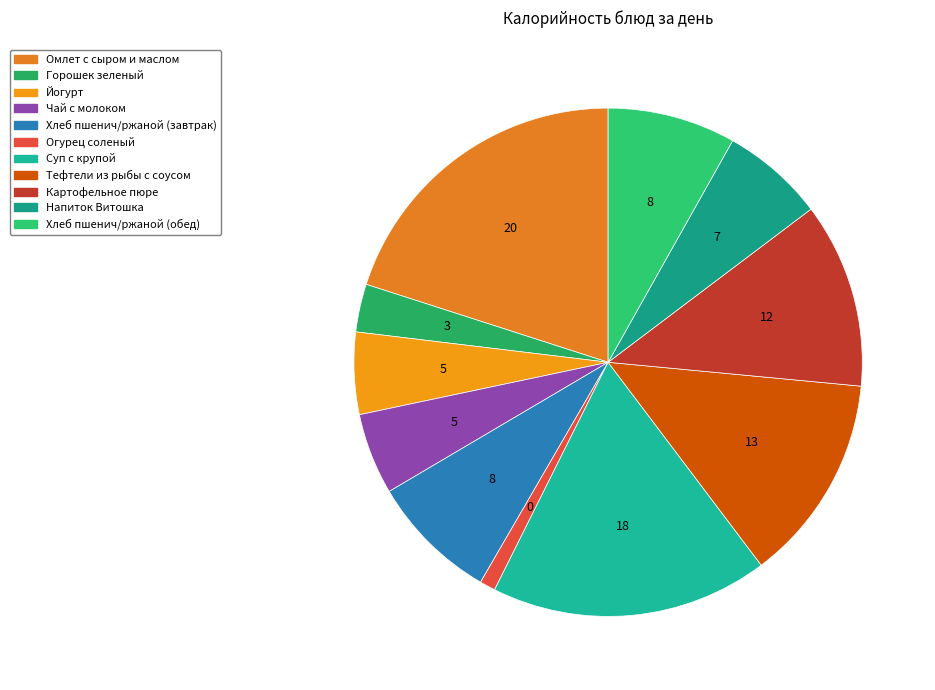

Count the number of slices in the pie.

11